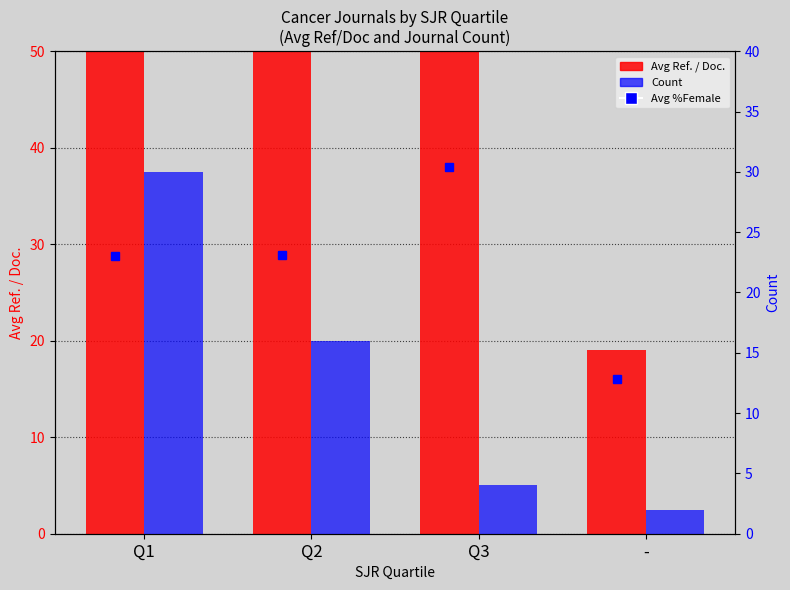

Read the Avg Ref. / Doc. value at Q3.

75.2